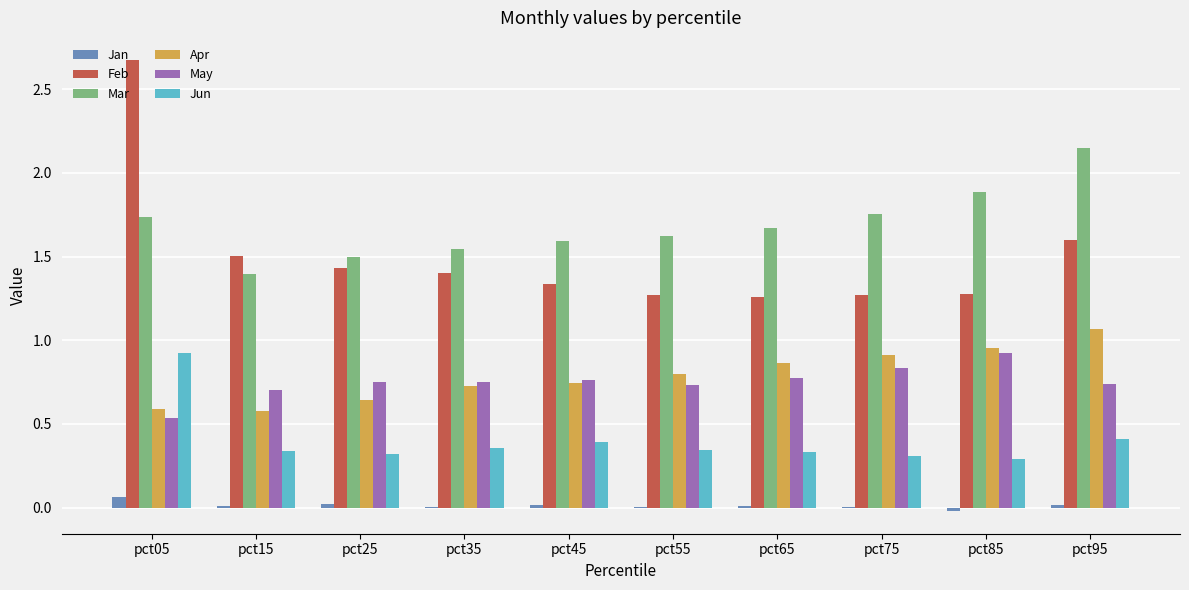

At which category does the chart reach its peak across all series?

pct05